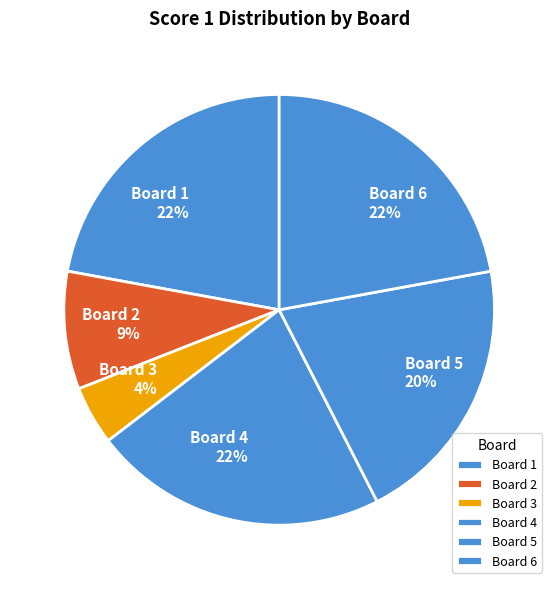

Between Board 6 and Board 2, which is larger?

Board 6